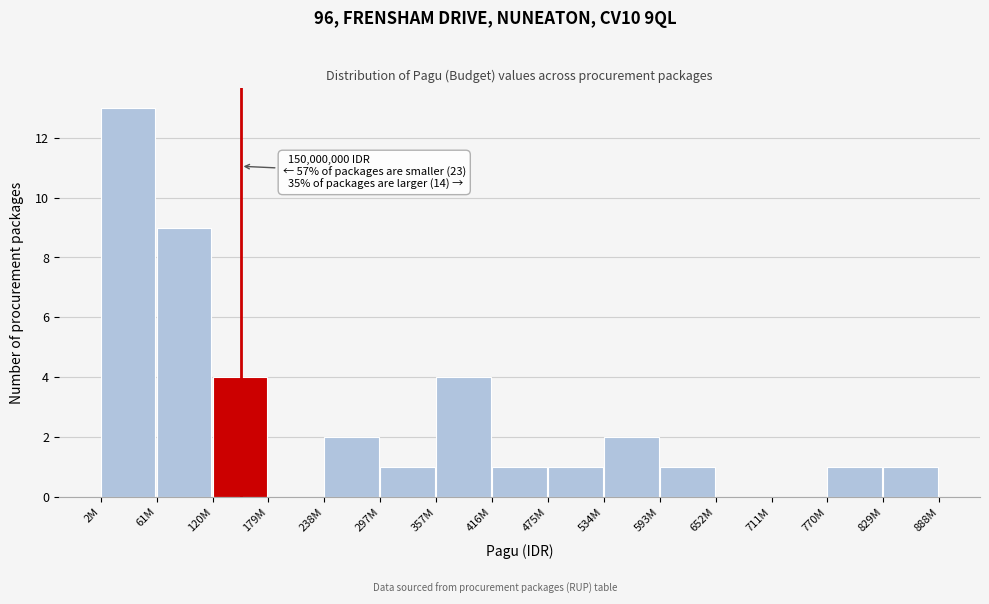

Reading left to right, transcribe all the data shown in this chart.

2M=13	61M=9	120M=4	179M=0	238M=2	297M=1	357M=4	416M=1	475M=1	534M=2	593M=1	652M=0	711M=0	770M=1	829M=1